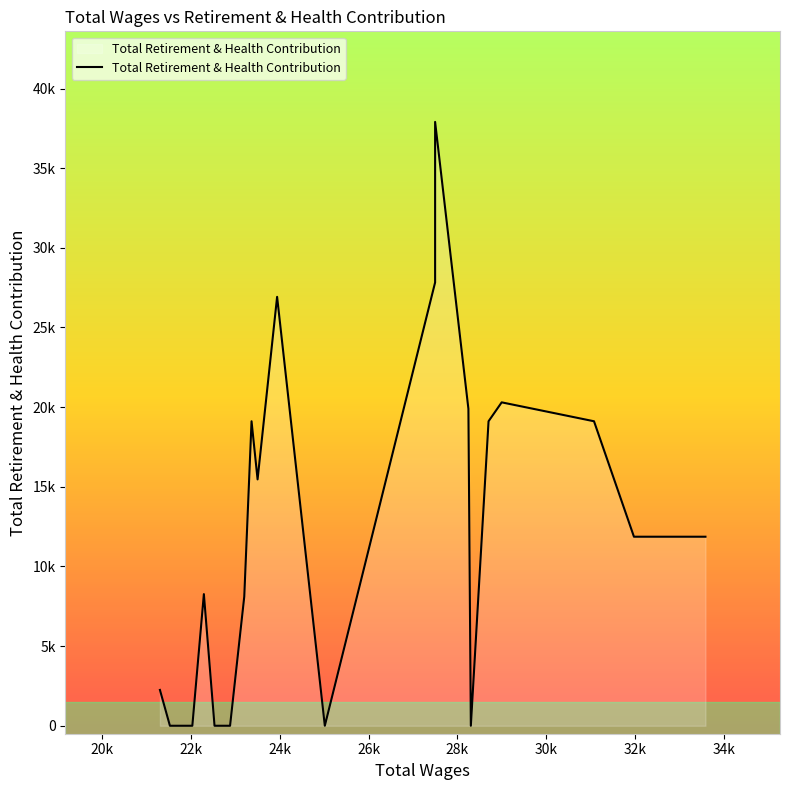

What is the approximate value at 27500, to the nearest 100?

27800